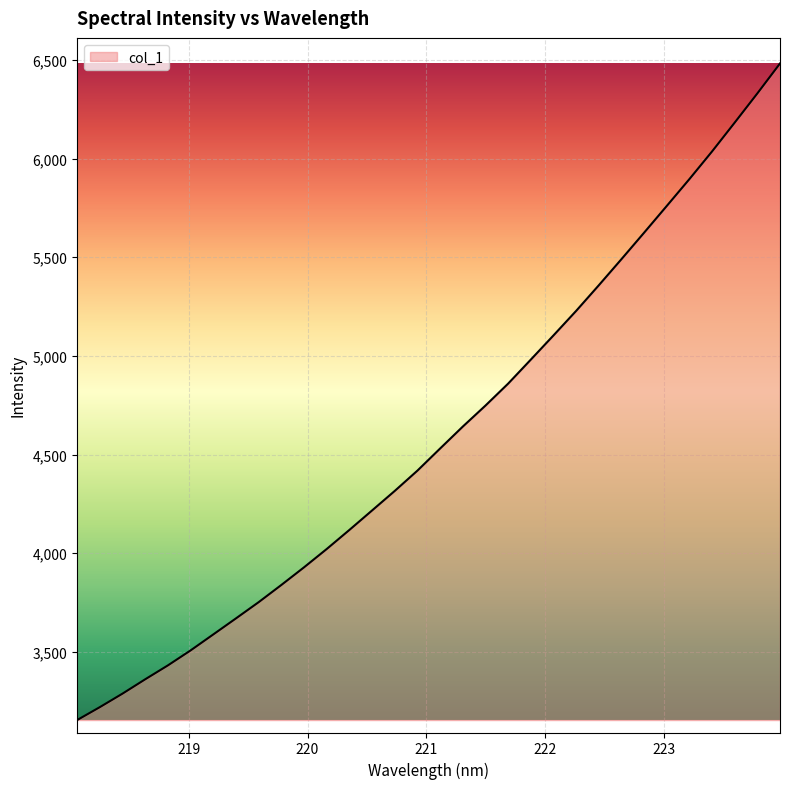

Does the chart have visible grid lines?

Yes